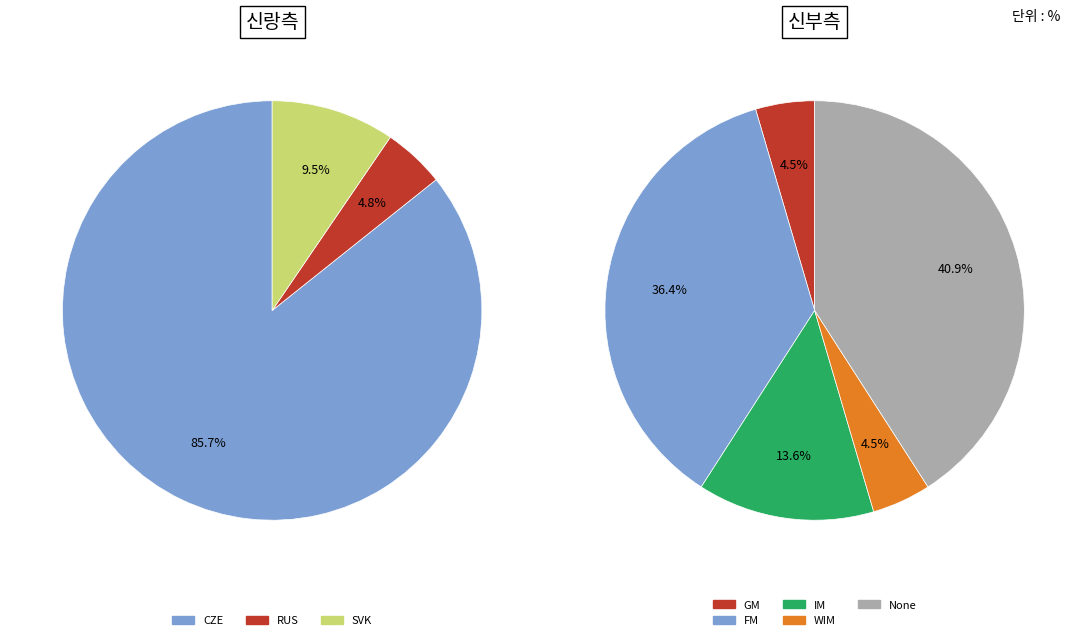

To the nearest percent, what percentage of the pie is RUS?

5%